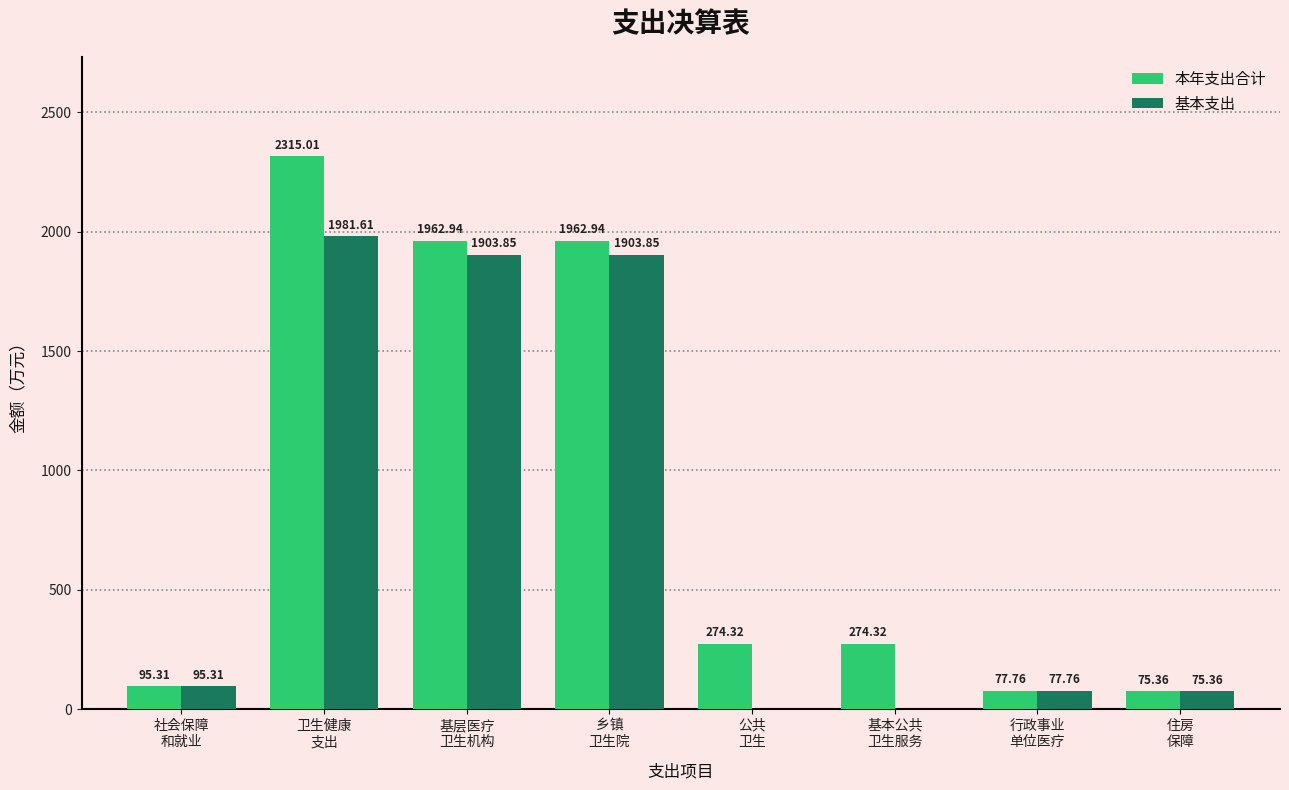

What is the sum of all 本年支出合计 values?

7038.0